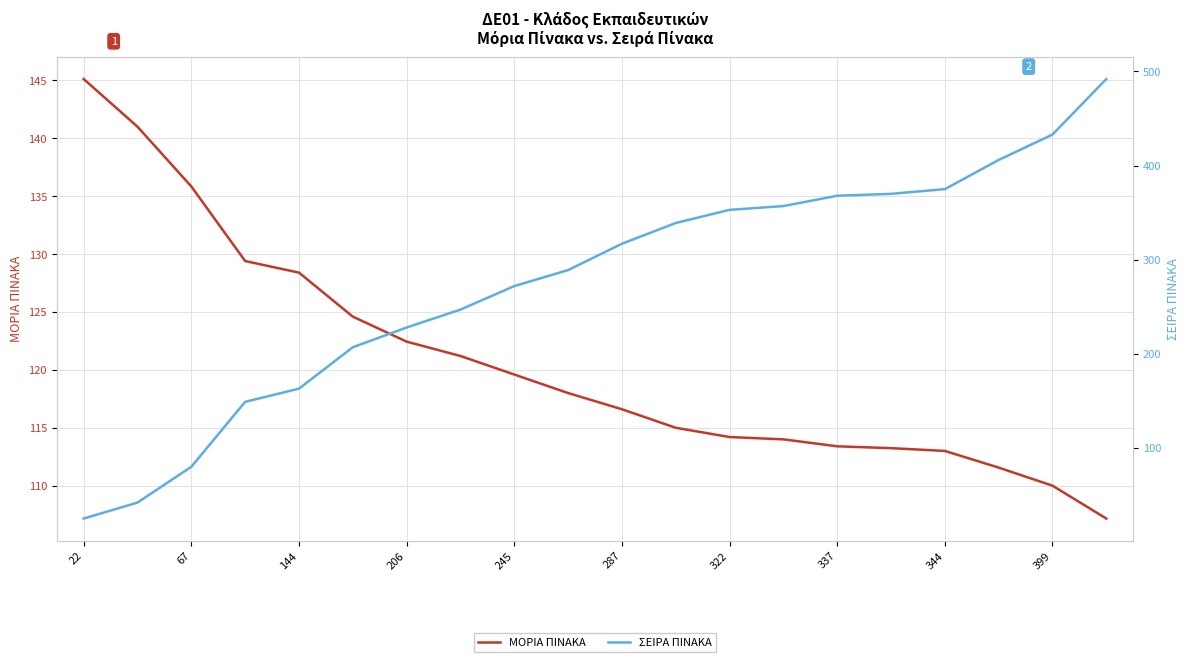

At which label does ΜΟΡΙΑ ΠΙΝΑΚΑ reach its minimum?

19